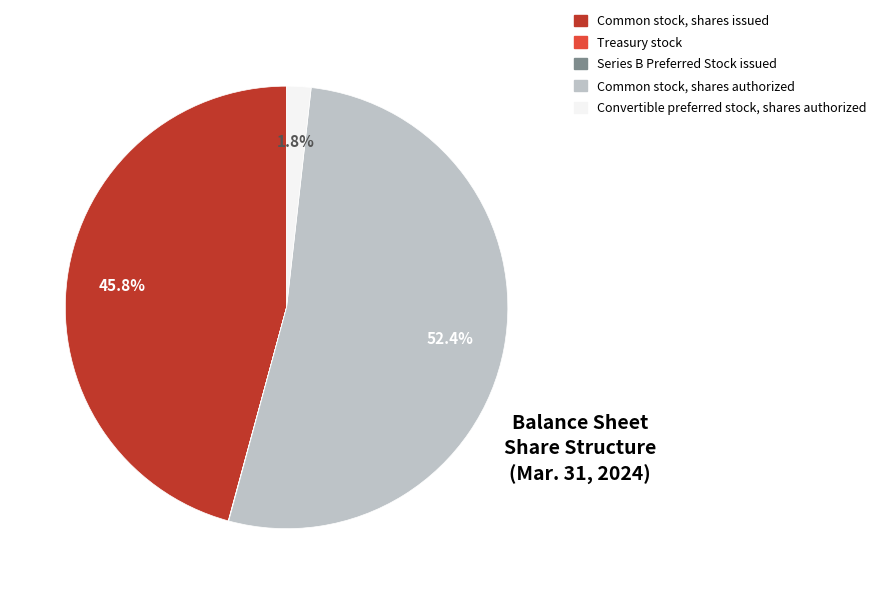

To the nearest percent, what is the average slice percentage?

20%